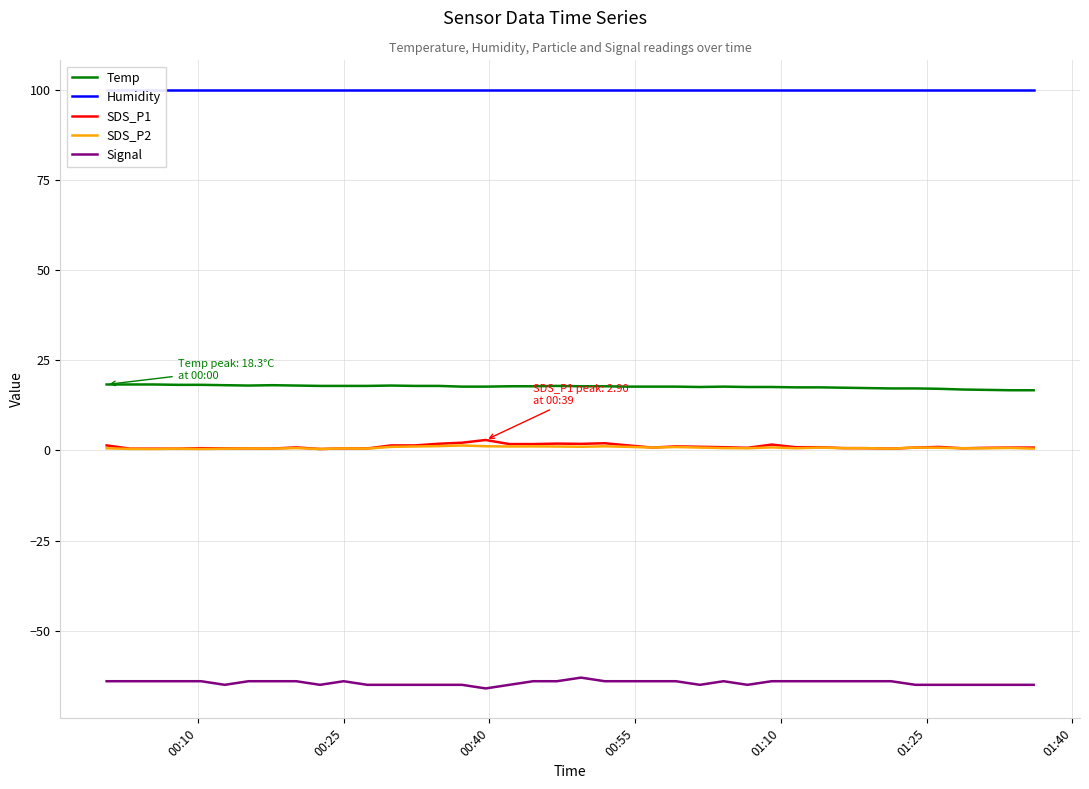

True or false: Temp and SDS_P1 intersect in this chart.

False